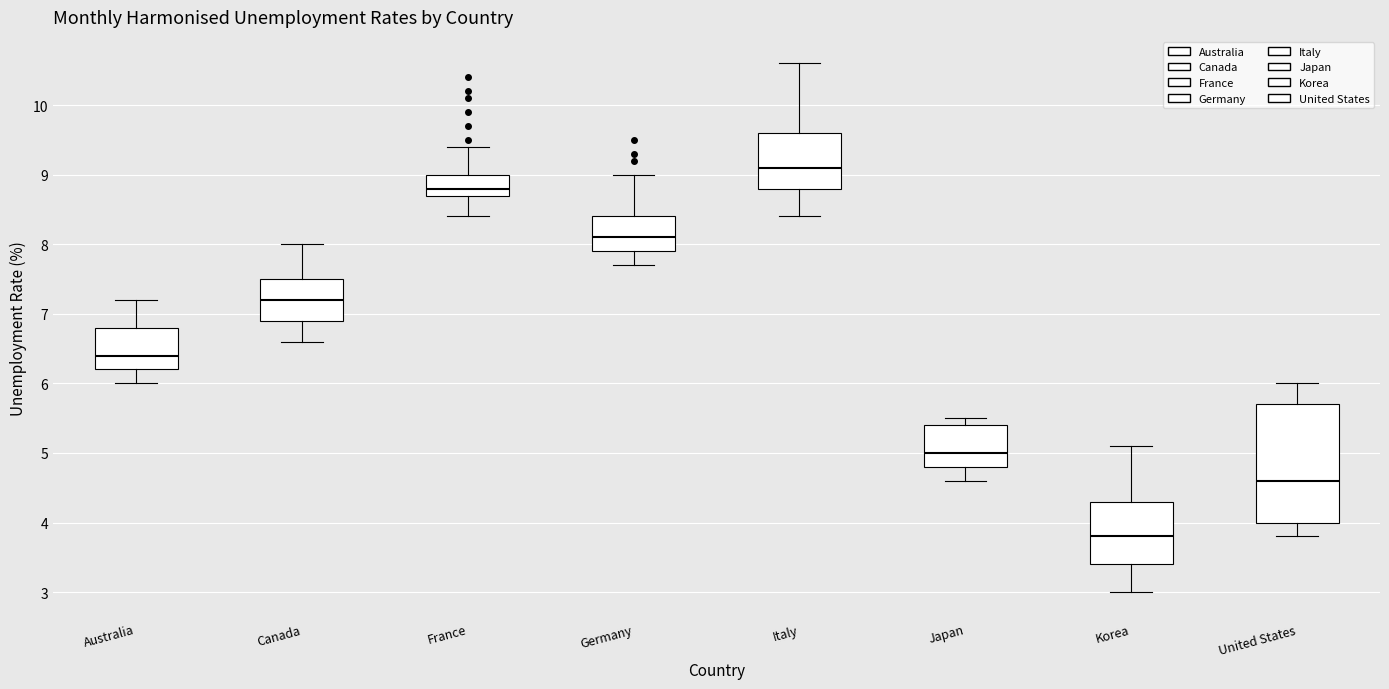

Reading left to right, read every box against the y-axis: the position of its median line, the range the box covers, and the ends of its whiskers. The values are not printed on the chart, so give them approximately, as read against the axis.

Australia: median 6.4, box 6.2 to 6.8, whiskers 6.0 to 7.2
Canada: median 7.2, box 6.9 to 7.5, whiskers 6.6 to 8.0
France: median 8.8, box 8.7 to 9.0, whiskers 8.4 to 9.4
Germany: median 8.1, box 7.9 to 8.4, whiskers 7.7 to 9.0
Italy: median 9.1, box 8.8 to 9.6, whiskers 8.4 to 10.6
Japan: median 5.0, box 4.8 to 5.4, whiskers 4.6 to 5.5
Korea: median 3.8, box 3.4 to 4.3, whiskers 3.0 to 5.1
United States: median 4.6, box 4.0 to 5.7, whiskers 3.8 to 6.0